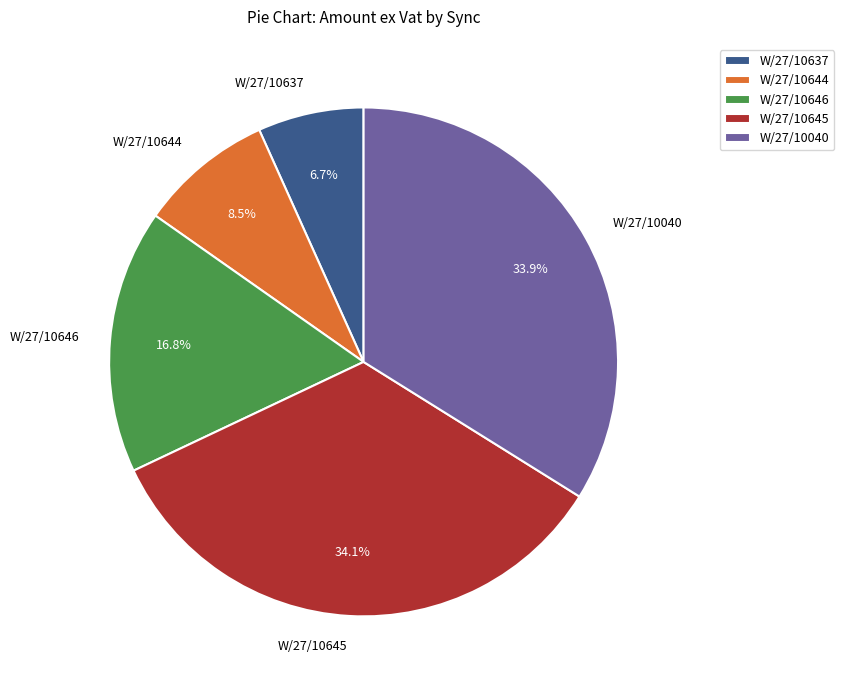

How many slices are in this pie chart?

5